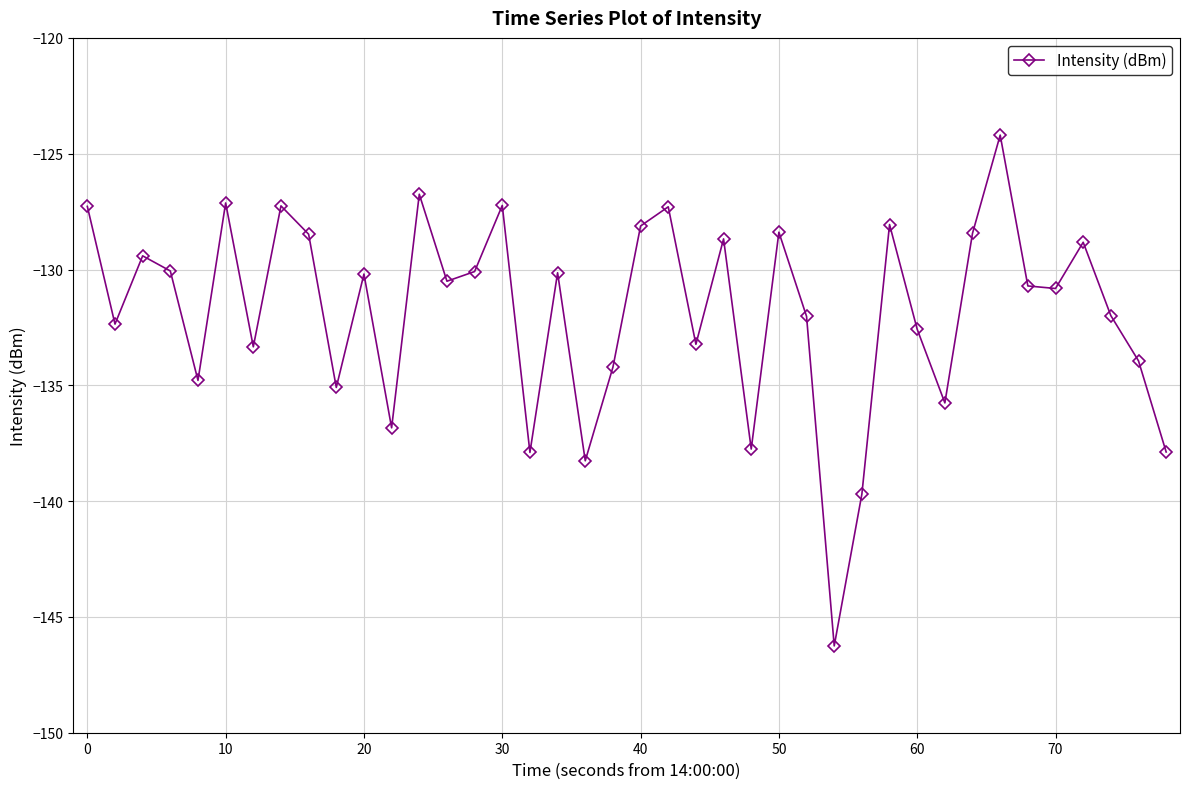

What is the average value?

-131.8